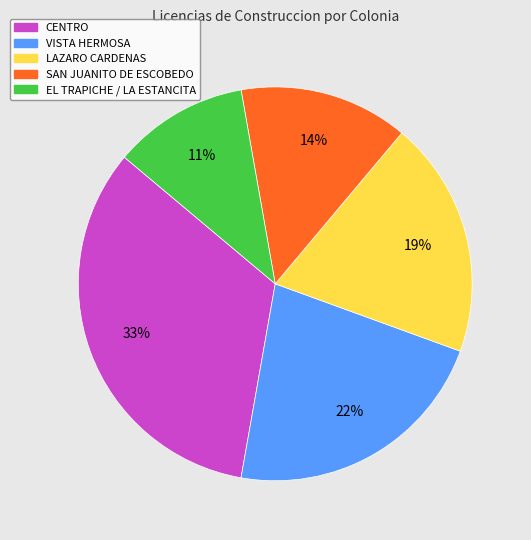

How many segments does this pie chart have?

5